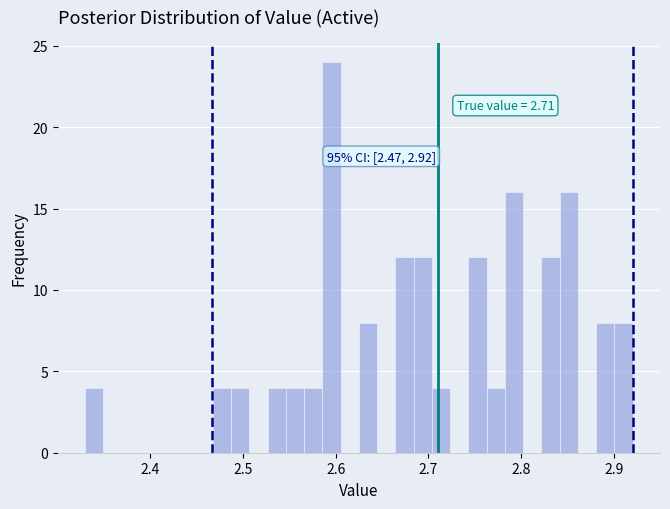

Around what value on the x-axis is the tallest bar? Give the approximate position of its centre, as read against the axis.

2.60